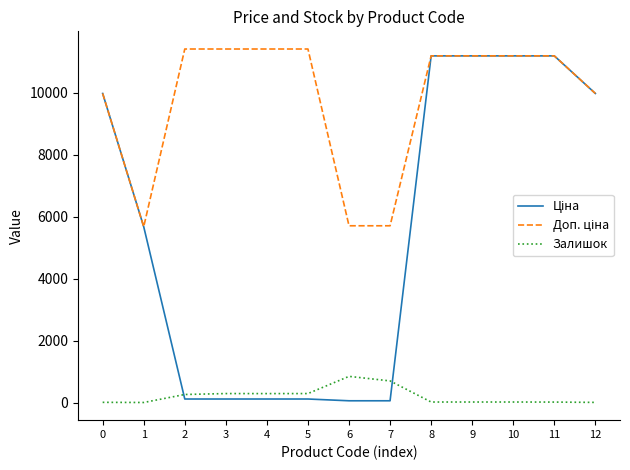

Does the chart display data point markers on the line(s)?

No